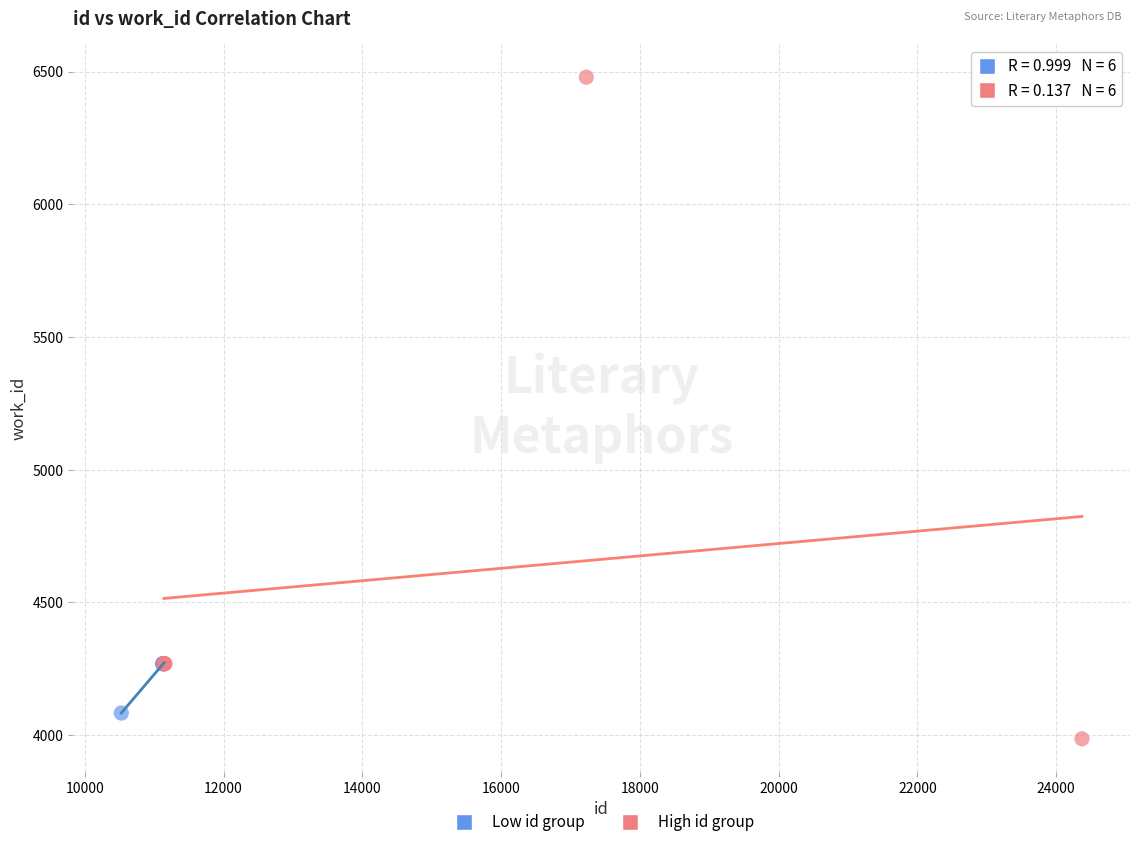

What are all the series names shown in the legend?

Low id group, High id group